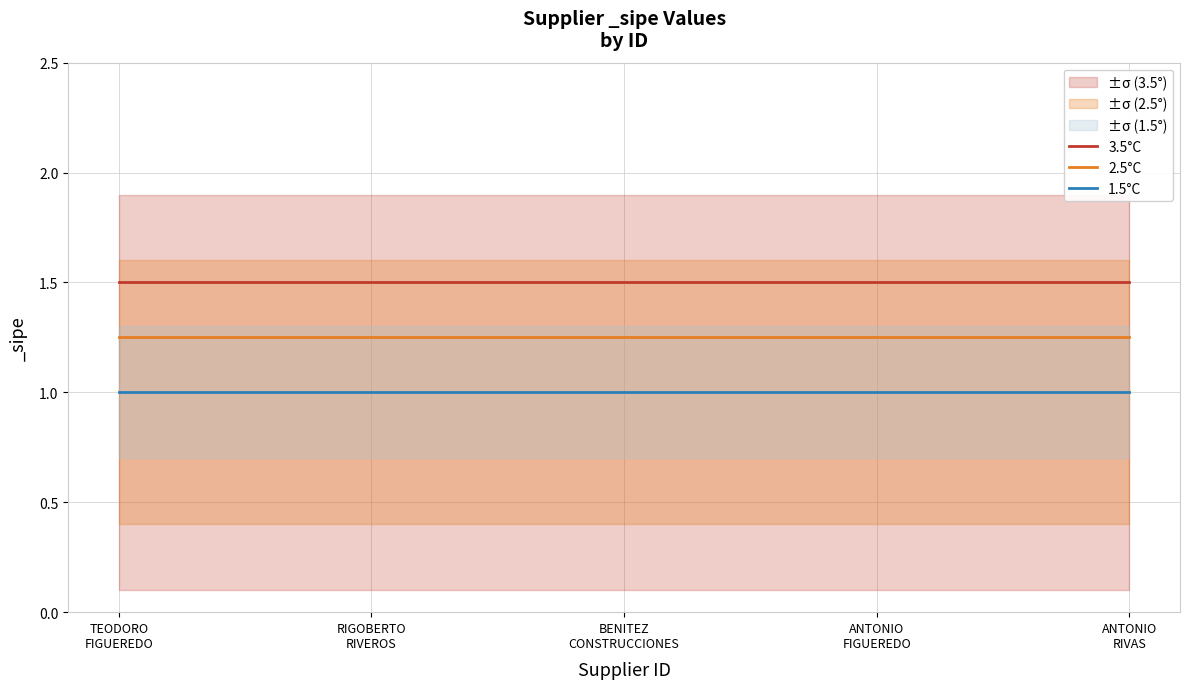

Count the number of data series in this chart.

3